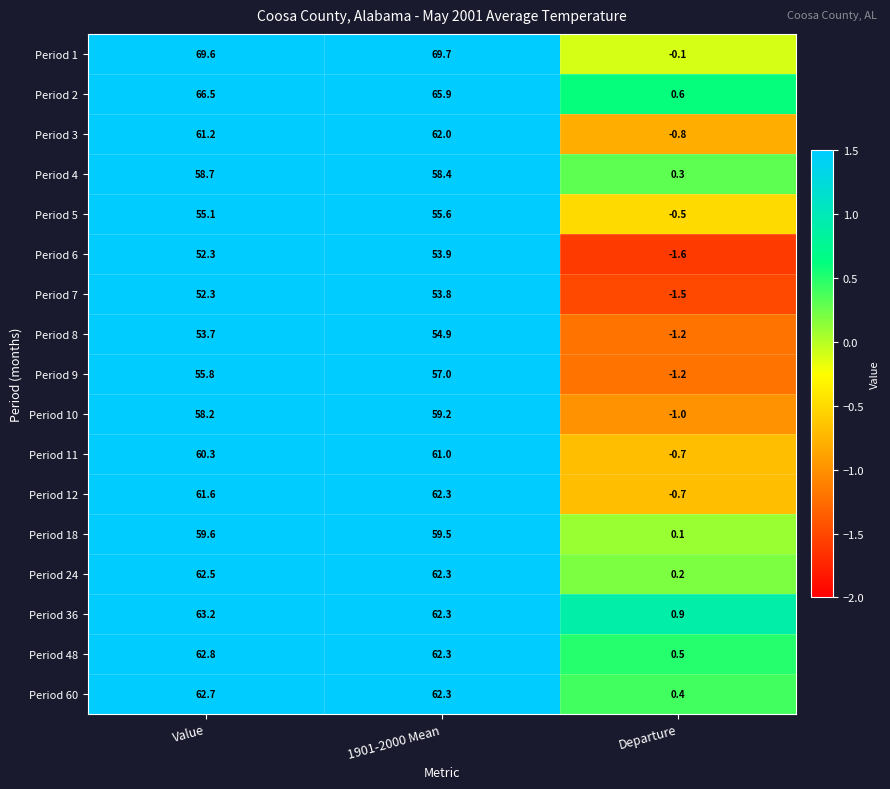

At which category is the sum across all series the highest?

1901-2000 Mean